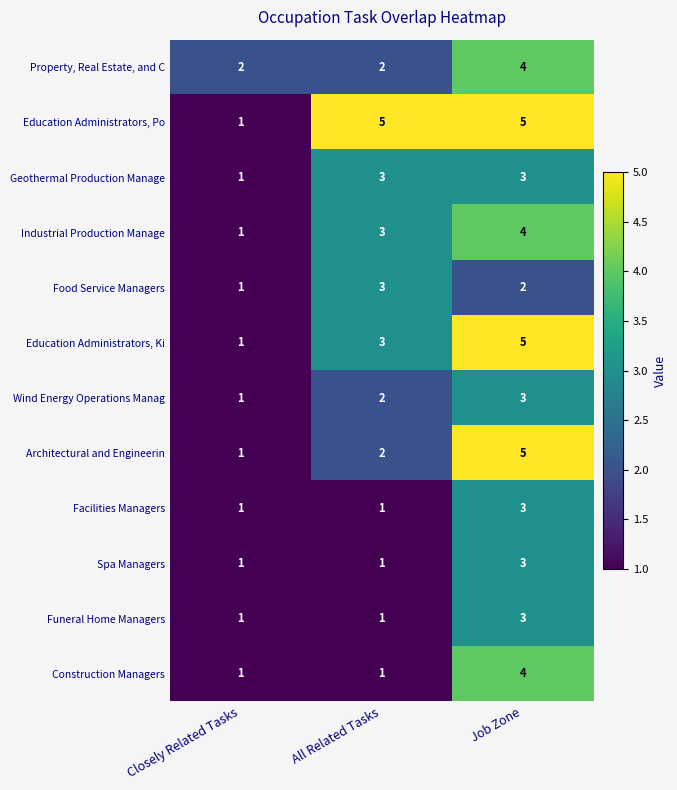

Read the Property, Real Estate, and C value at Job Zone.

4